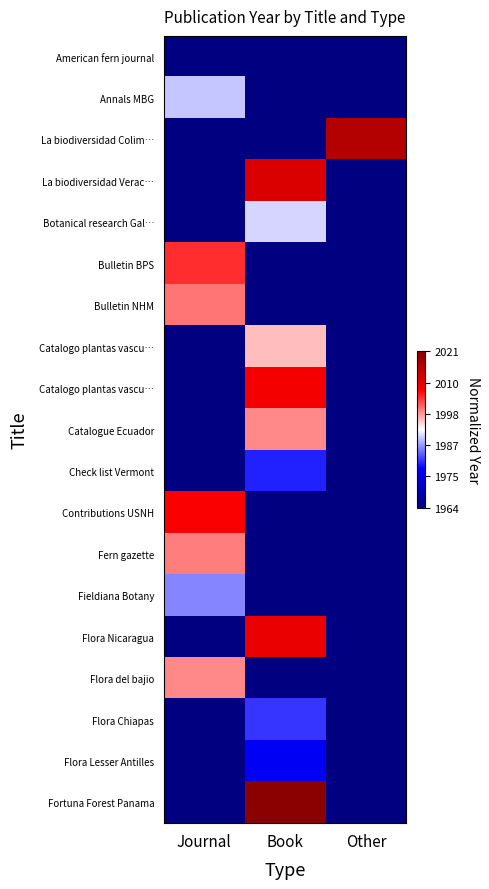

How many categories are shown in the chart?

3